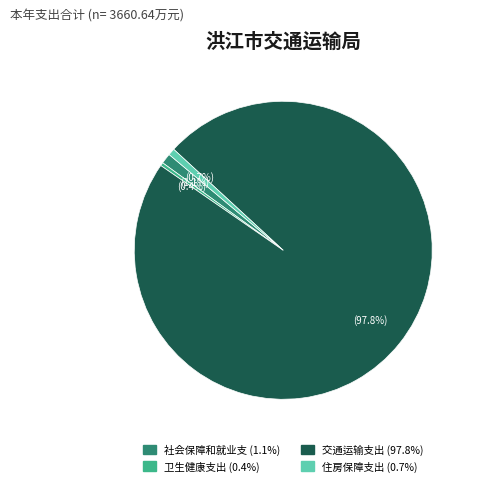

Does any single category account for the majority?

Yes